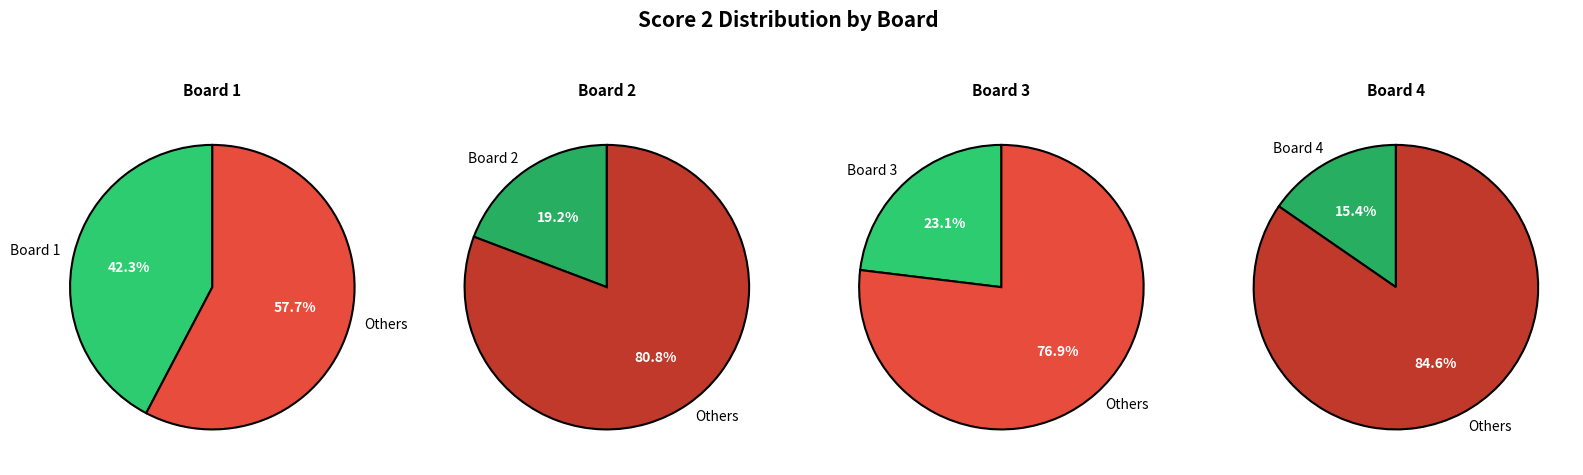

What is the smallest slice in the pie chart?

Board 4